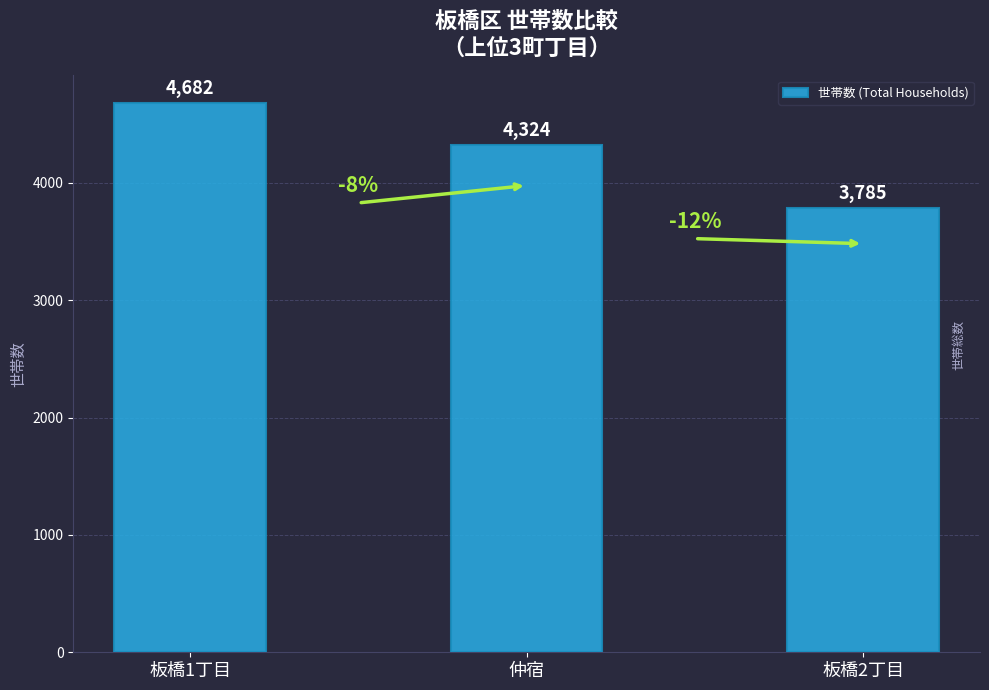

List the labels in order of value, smallest first.

板橋2丁目, 仲宿, 板橋1丁目